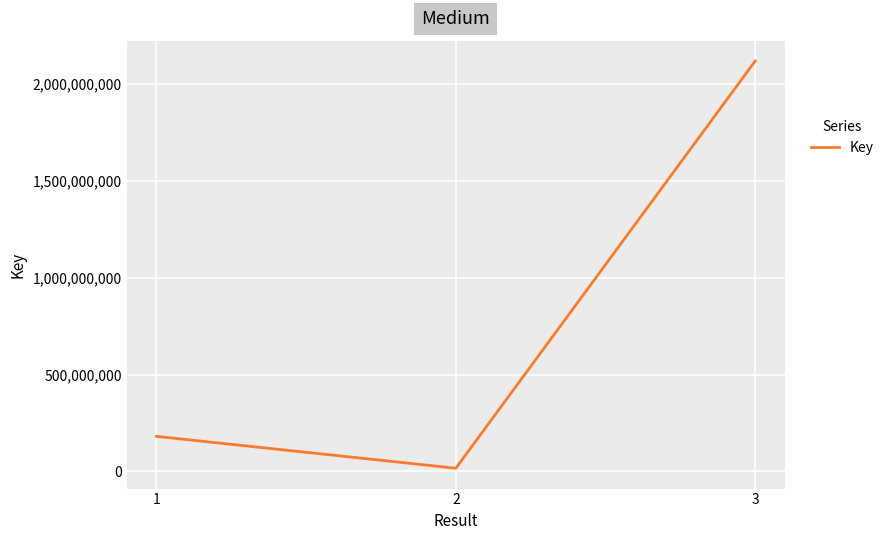

List the labels in order of value, largest first.

3, 1, 2